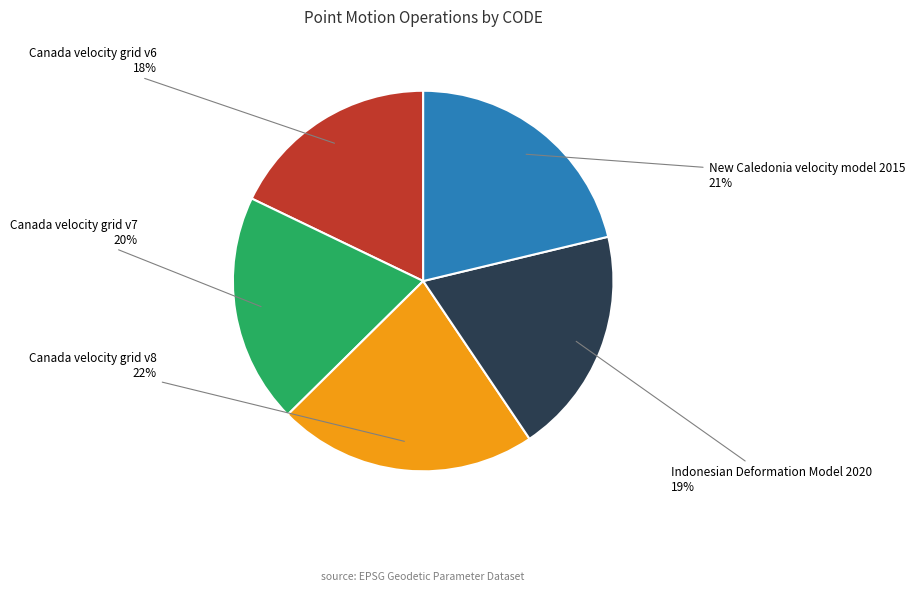

How many slices are in this pie chart?

5